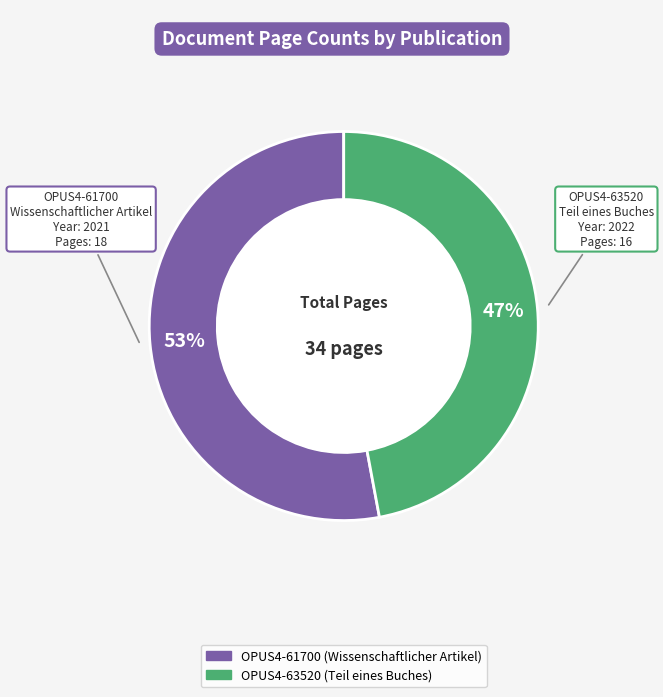

Does any single category account for the majority?

Yes